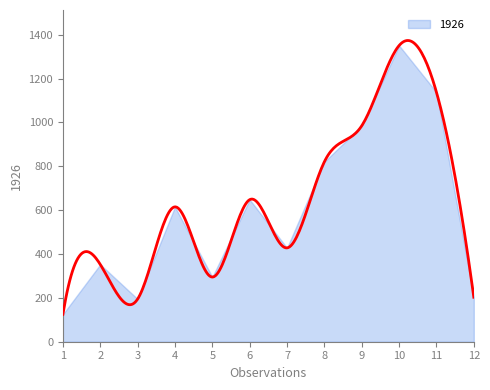

Reading left to right, what are all the values shown in this chart?

1=125.0	2=352.6	3=194.6	4=615.2	5=295.0	6=648.0	7=428.0	8=821.0	9=985.0	10=1351.0	11=1138.0	12=203.0